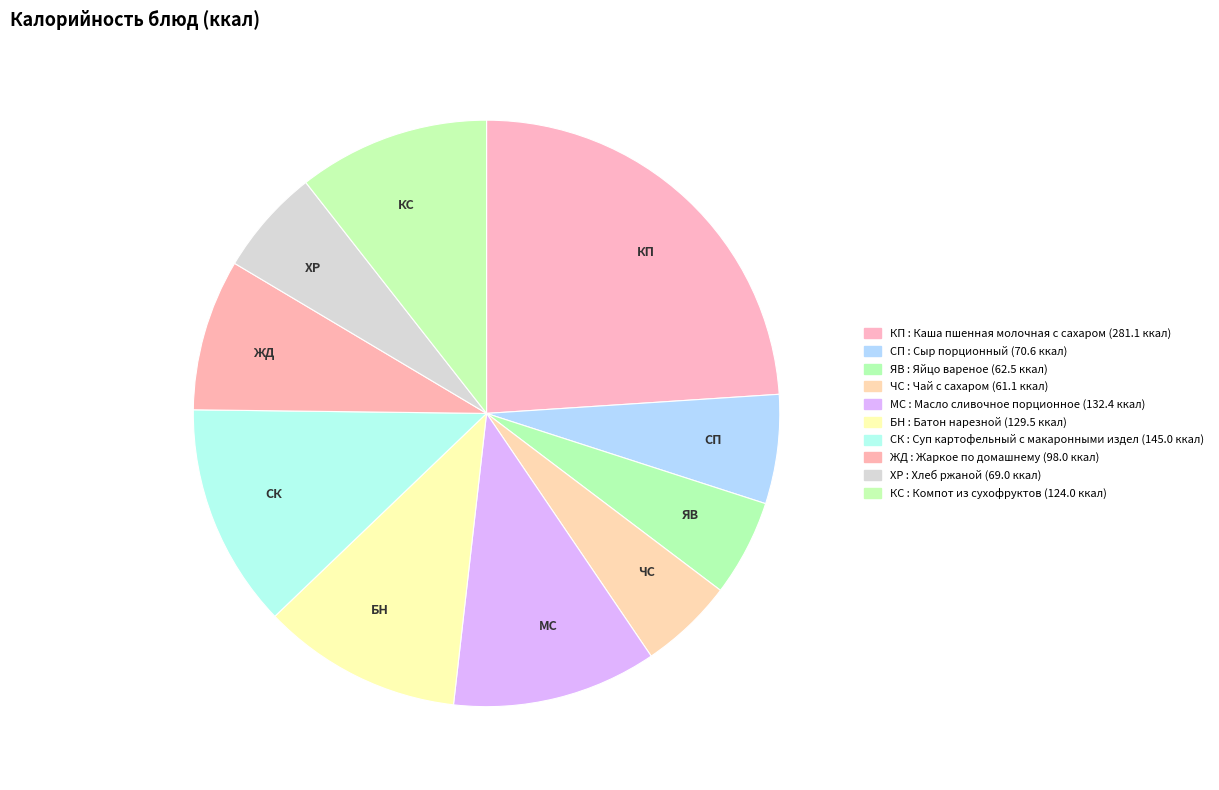

Does any single category account for the majority?

No